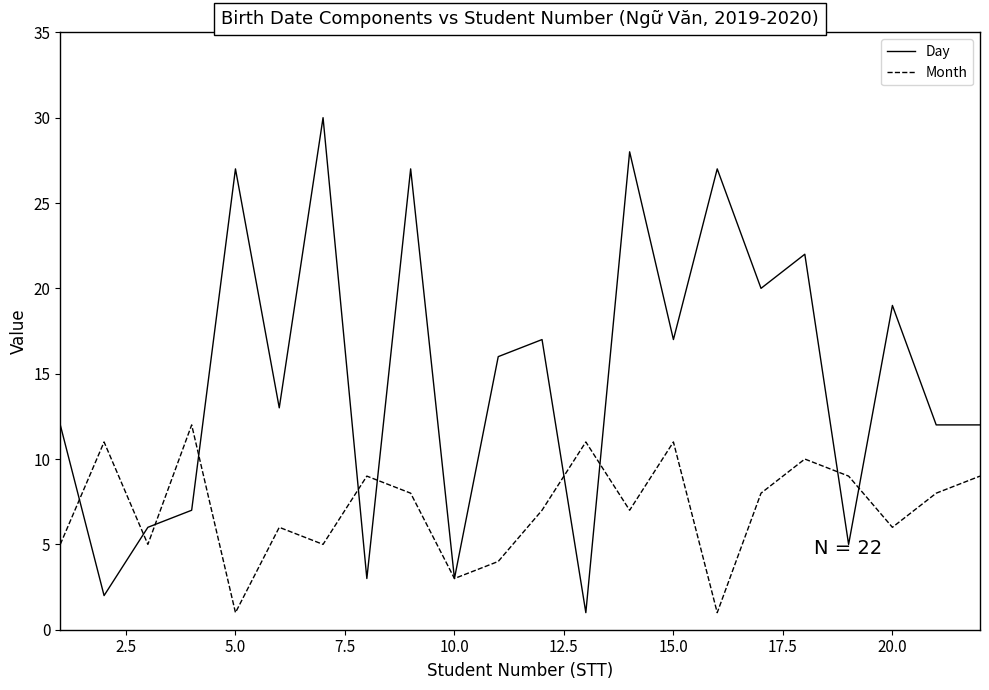

What is the maximum value shown in the chart?

30